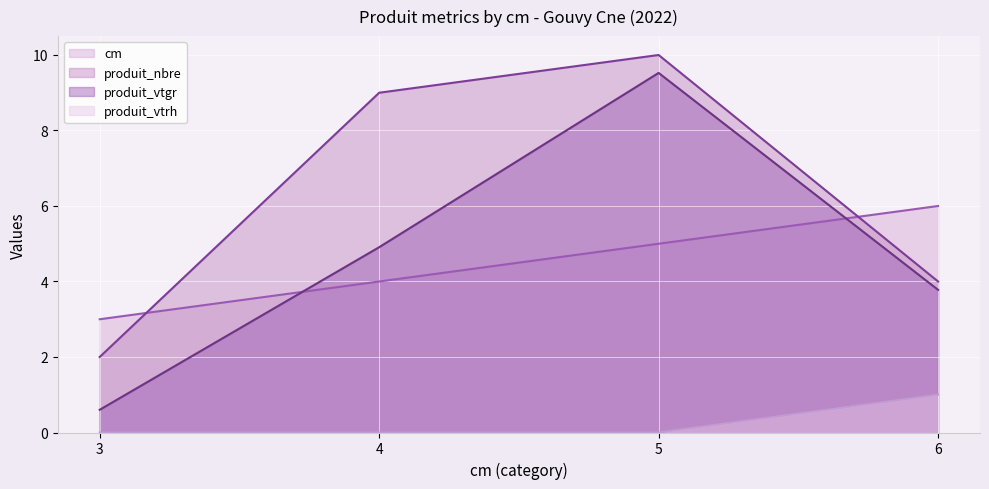

What is the maximum value shown in the chart?

10.0